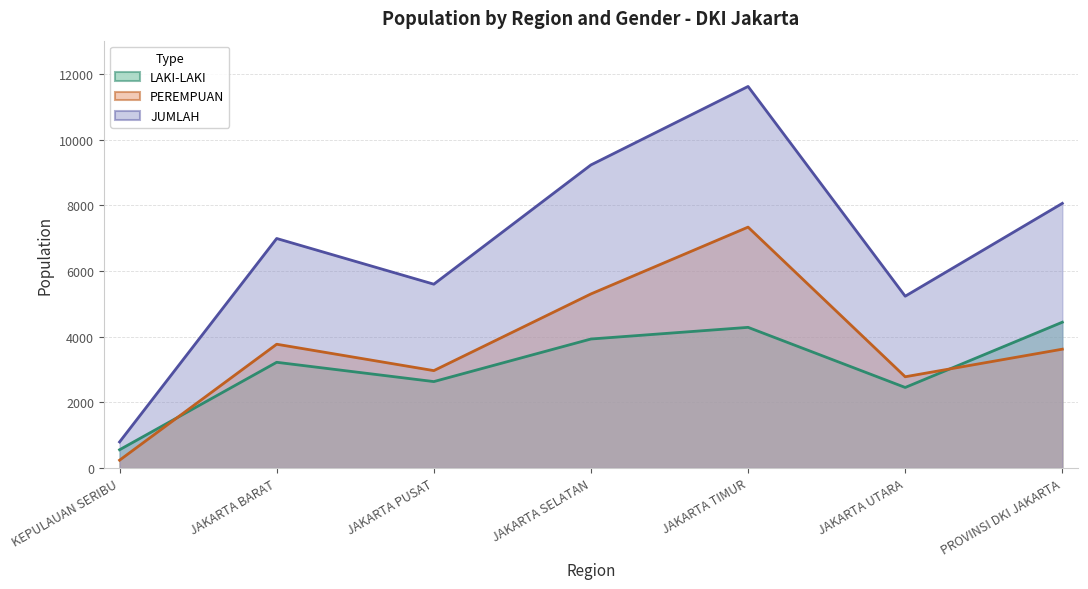

At which category is the sum across all series the highest?

JAKARTA TIMUR